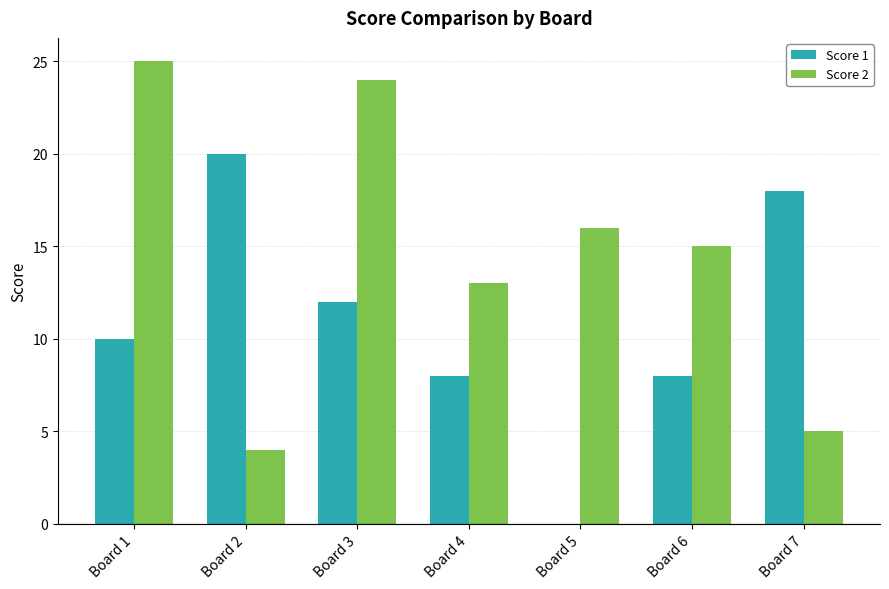

What is the sum of the Score 2 values at Board 2 and Board 7?

9